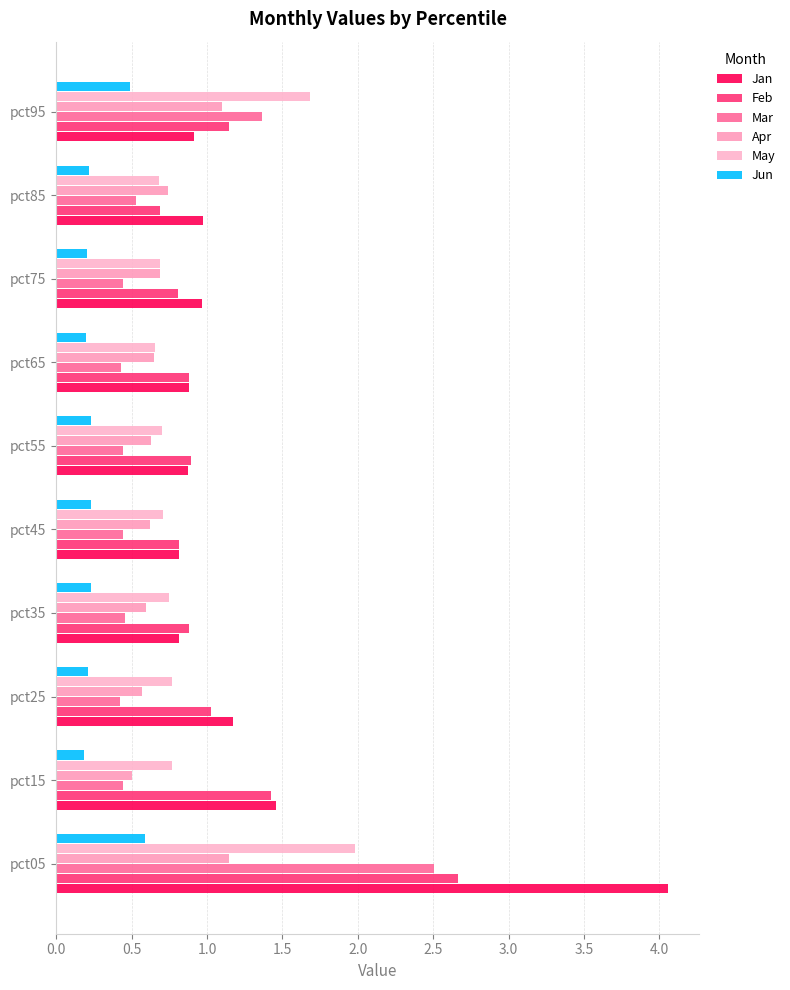

What is the greatest value displayed?

4.1